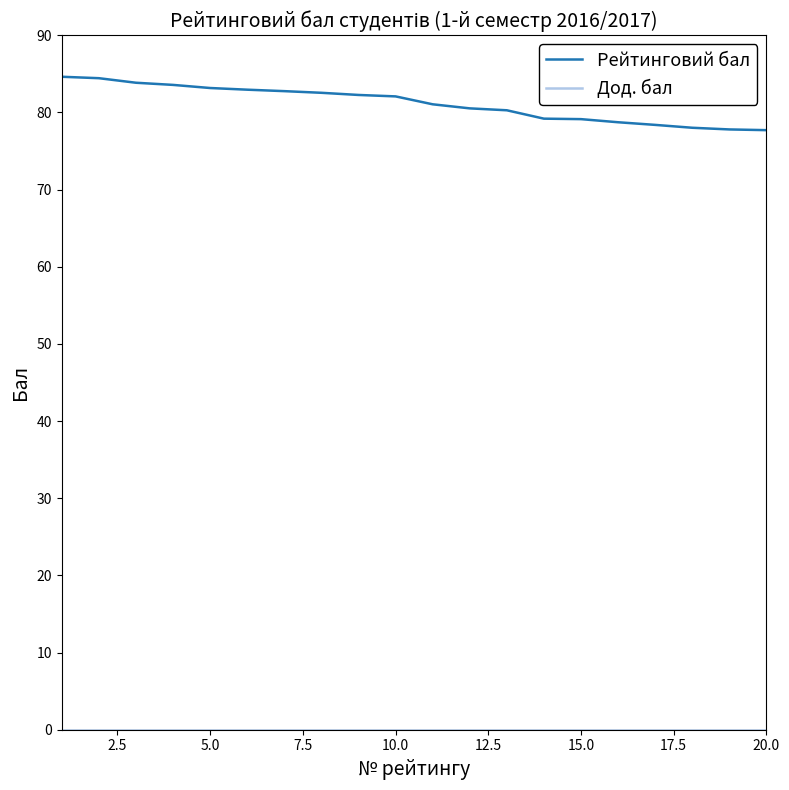

Which series has the largest total across all categories?

Рейтинговий бал